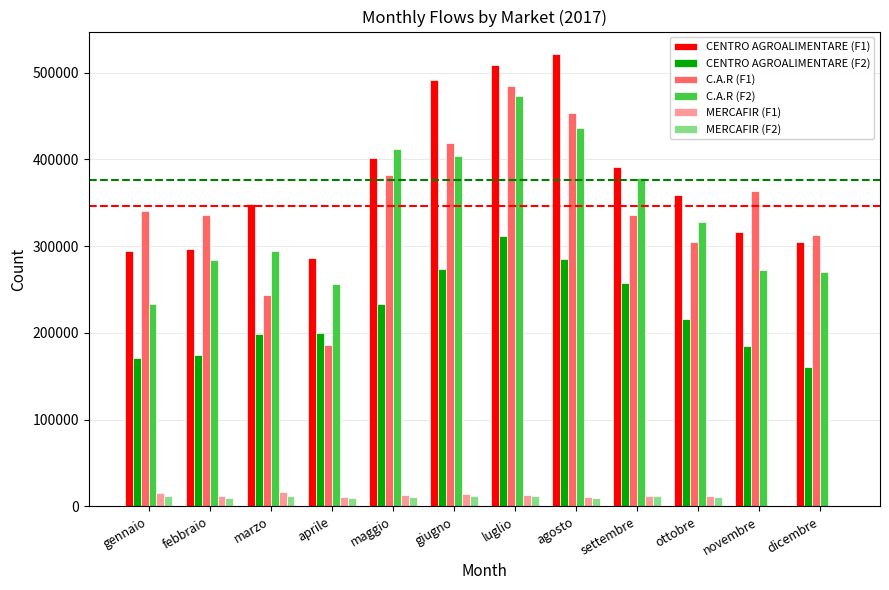

Which series has the largest range (max minus min)?

C.A.R (F1)